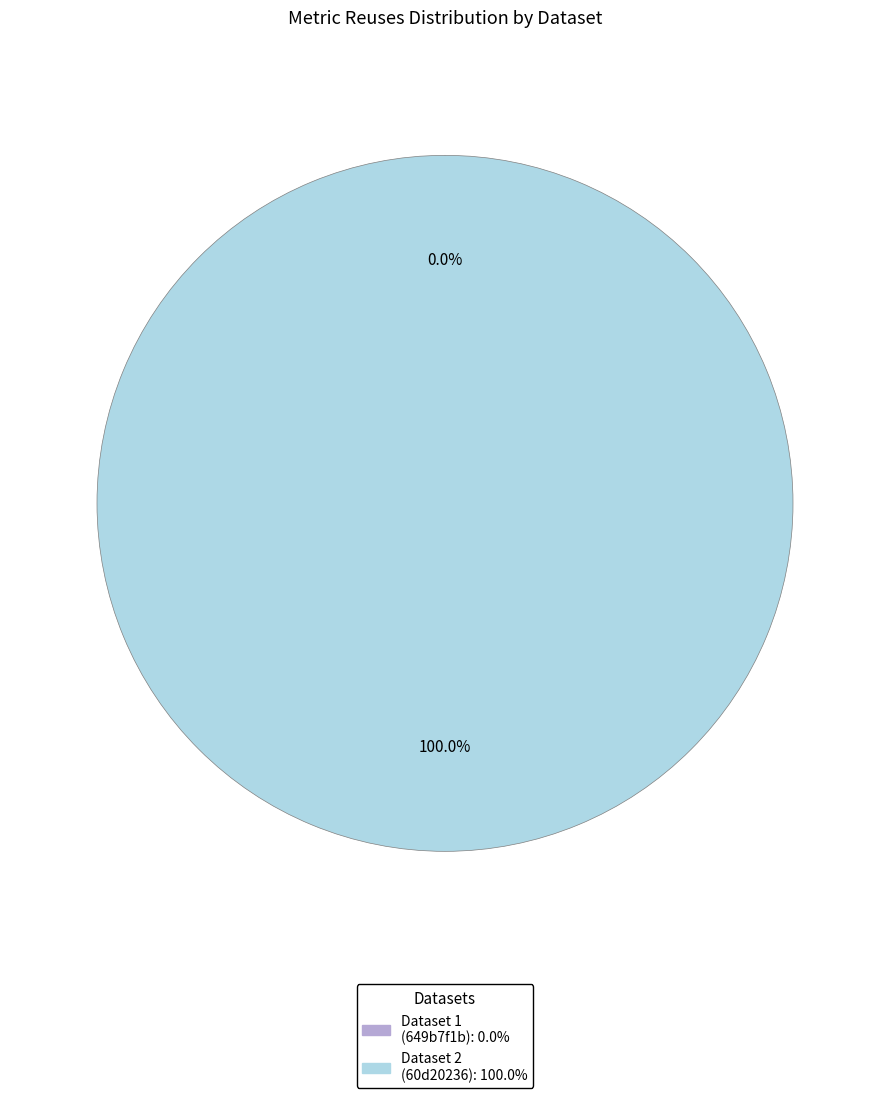

To the nearest percent, what is the average slice percentage?

50%